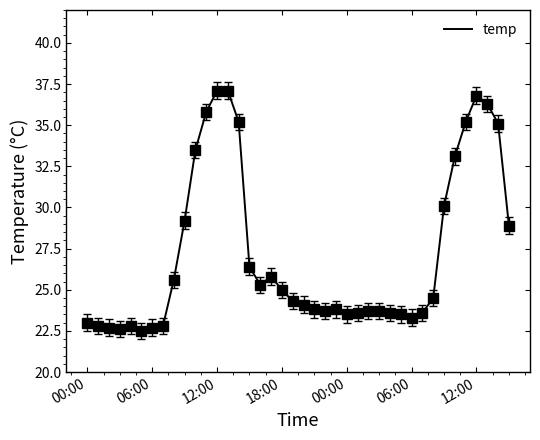

What is the difference between the maximum and minimum values?

14.6